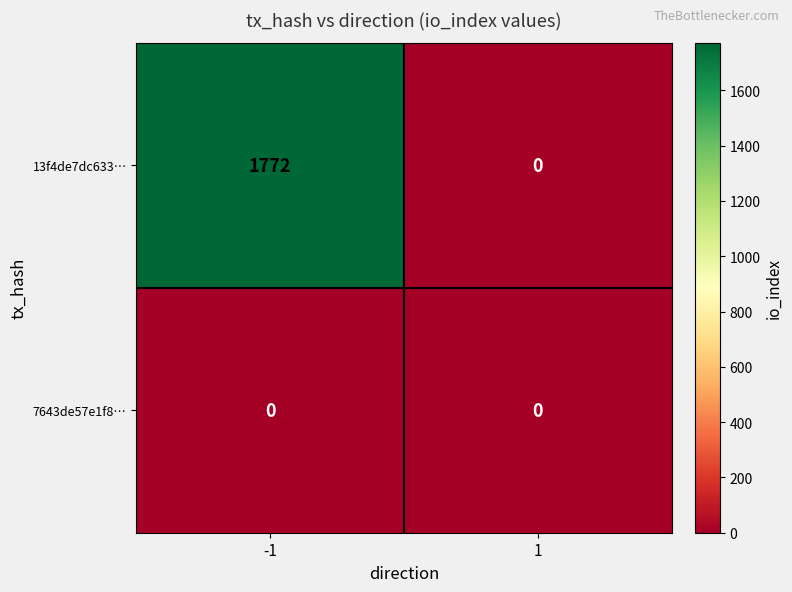

Is the value of 7643de57e1f8… at -1 greater than the value of 13f4de7dc633… at -1?

No